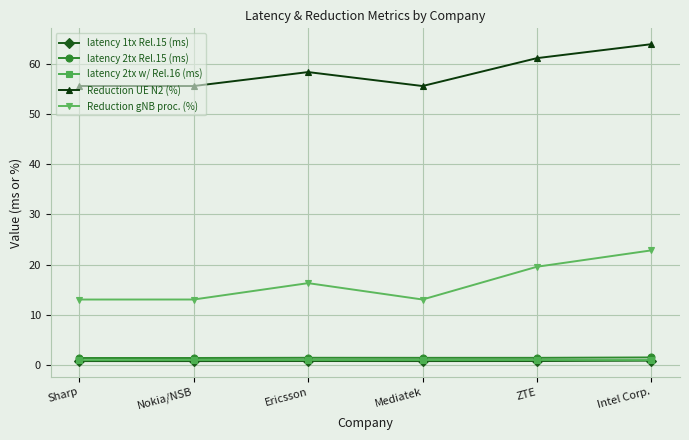

At how many categories does at least one series exceed 52?

6